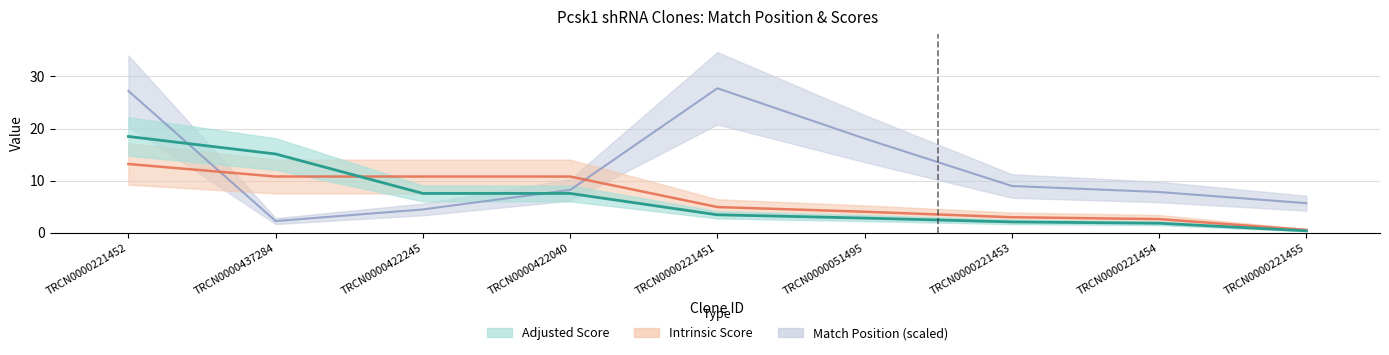

What position from the left is TRCN0000221454?

8